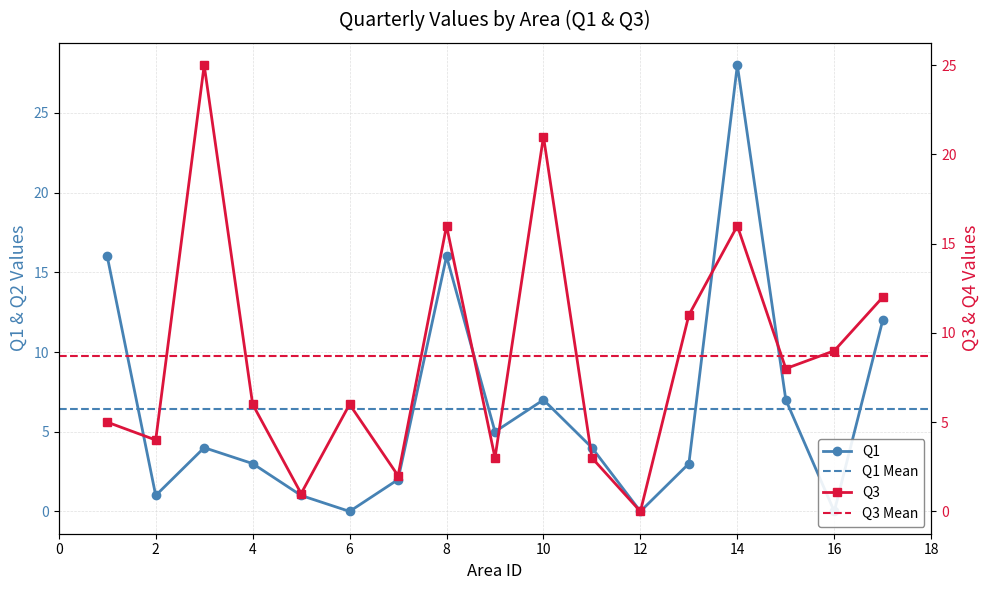

Read the Q3 value at 11, to the nearest 5.

5